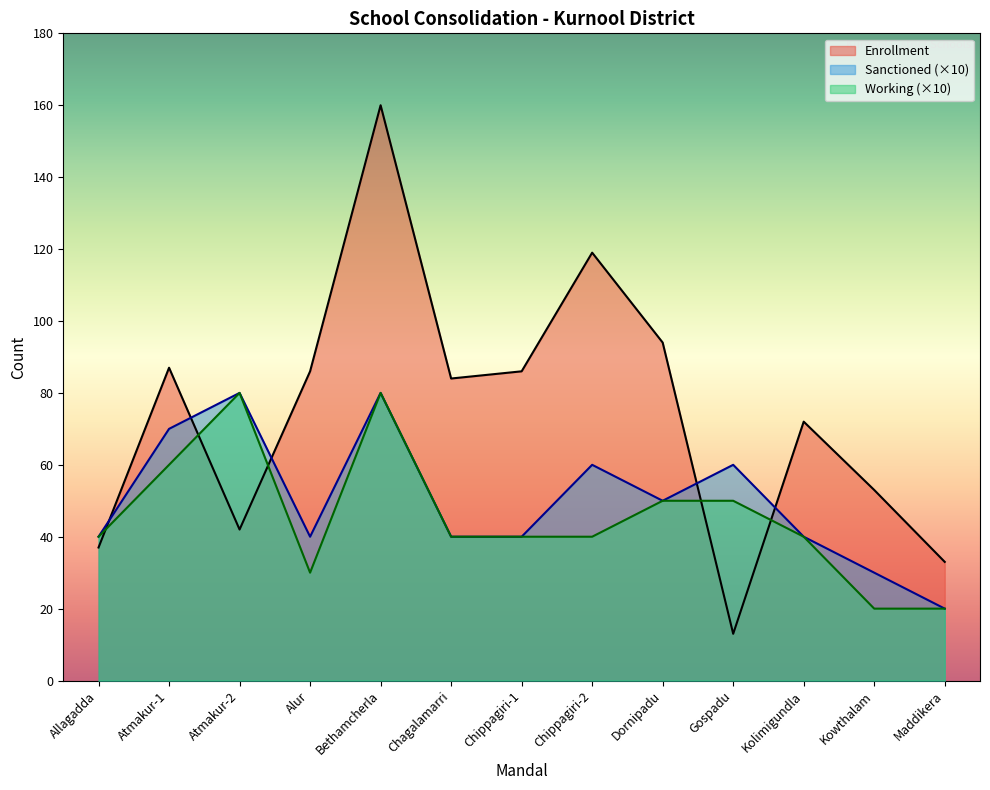

Which series has the largest total across all categories?

Enrollment